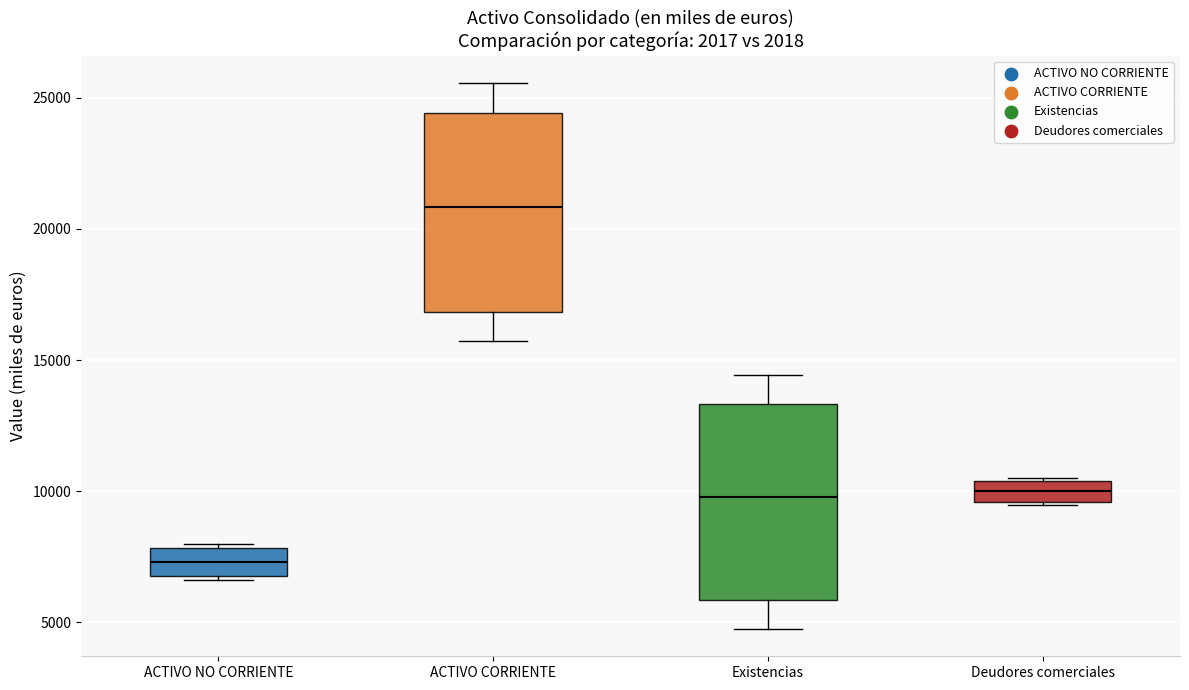

Reading left to right, transcribe this box plot: for each box, give where its median line is, the range the box spans, and where its two whiskers end, as read against the y-axis. The values are not printed on the chart, so give them approximately, as read against the axis.

ACTIVO NO CORRIENTE: median 7500, box 7000 to 8000, whiskers 6500 to 8000 (just above the box's upper edge)
ACTIVO CORRIENTE: median 21000, box 17000 to 24500, whiskers 15500 to 25500
Existencias: median 10000, box 6000 to 13500, whiskers 4500 to 14500
Deudores comerciales: median 10000, box 9500 to 10500, whiskers 9500 to 10500